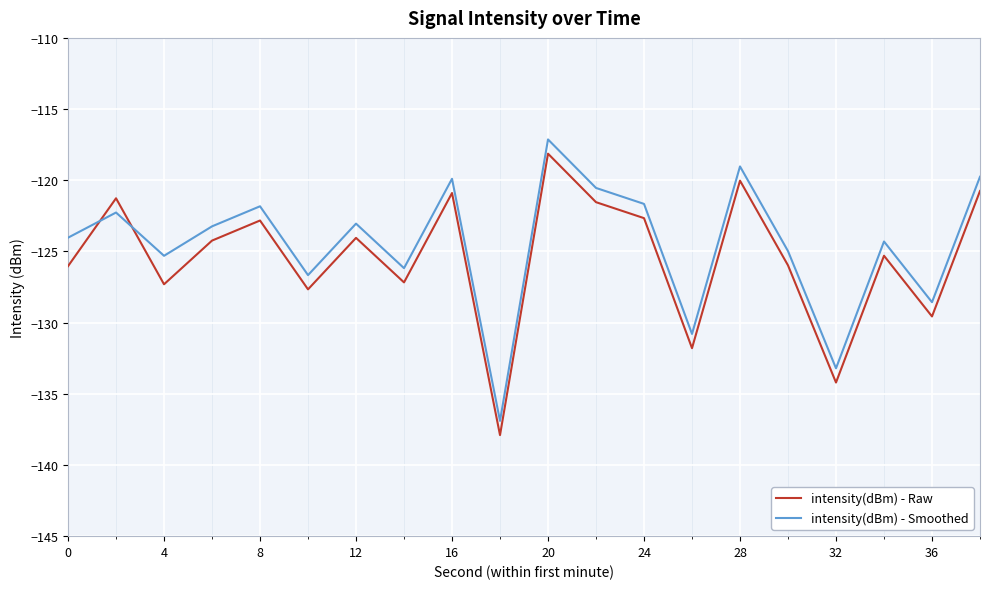

How many times do intensity(dBm) - Smoothed and intensity(dBm) - Raw cross each other?

2